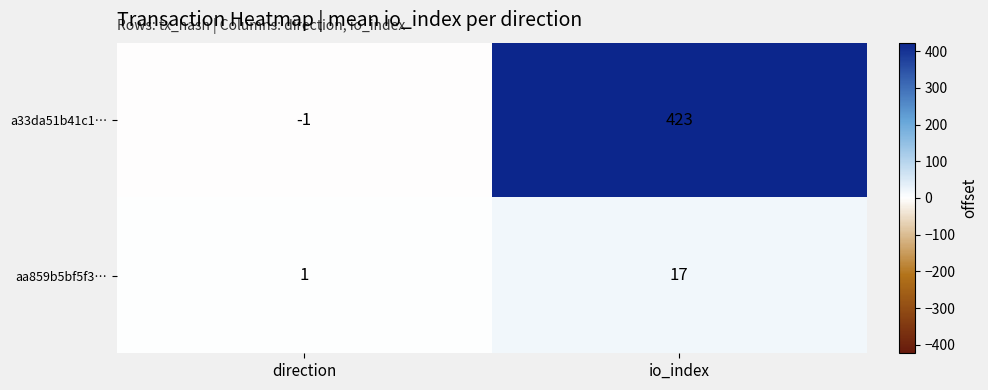

Where is aa859b5bf5f3… nearest to the value 9?

direction